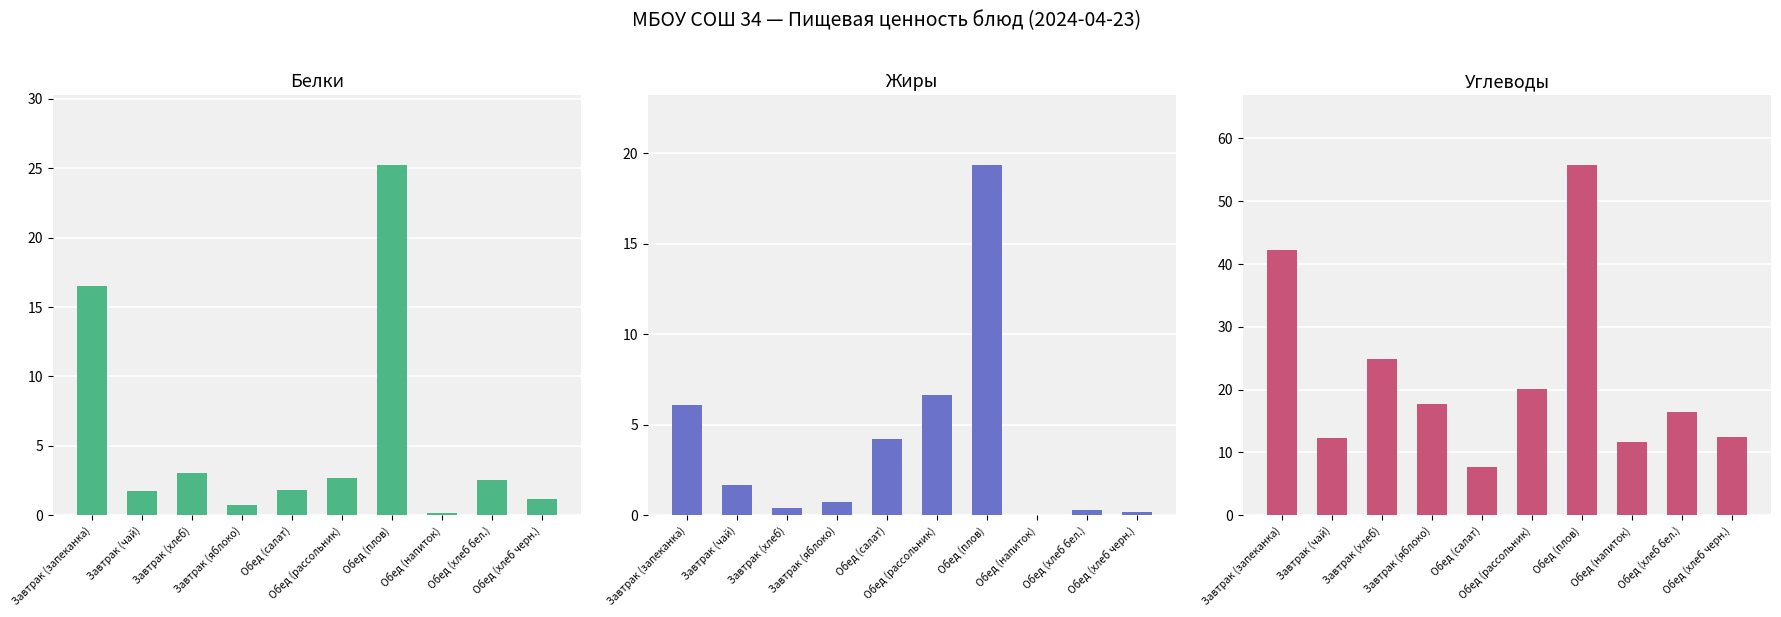

Is it true that Углеводы equals 27.8 at Обед (плов)?

False